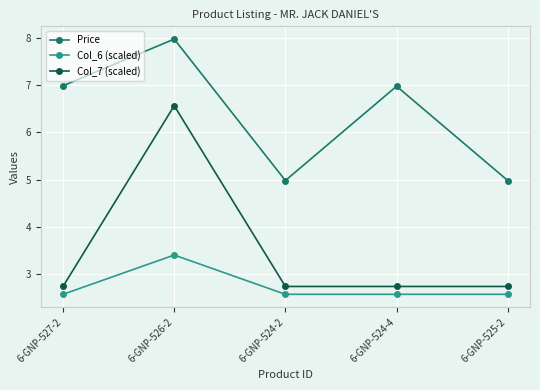

Which series has the largest total across all categories?

Price